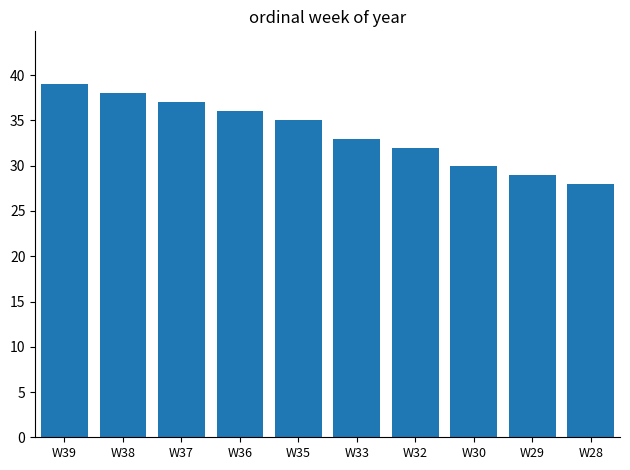

Is it true that the value at W29 is 13?

False